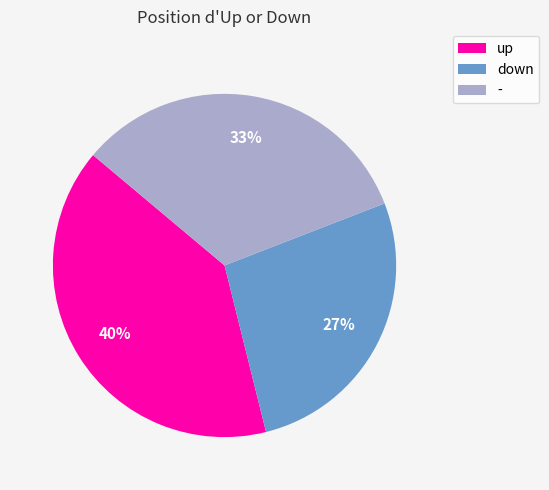

To the nearest percent, what is the combined percentage of - and down?

60%